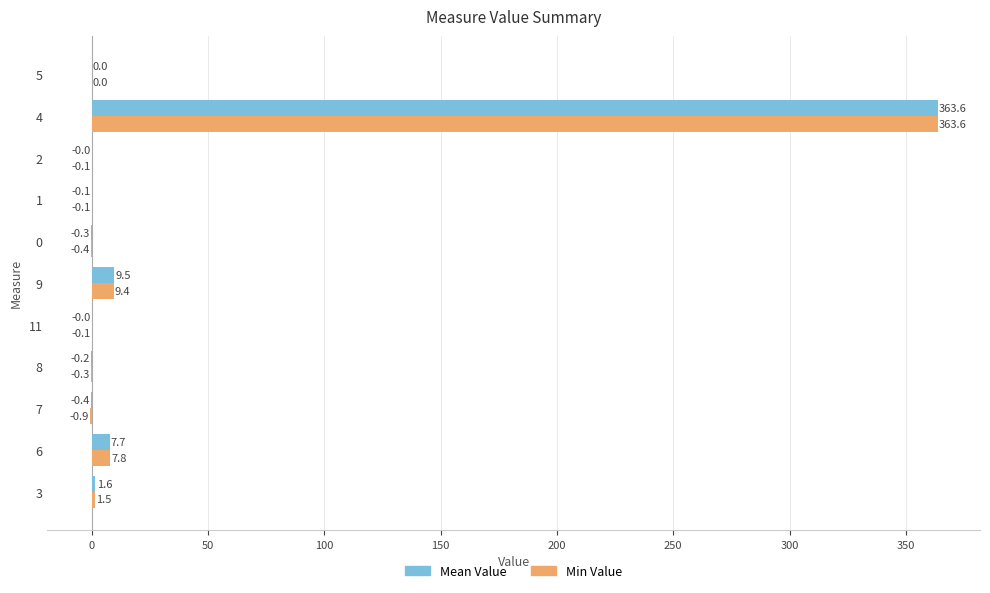

The value of Min Value at 0 is -0.4. True or false?

True